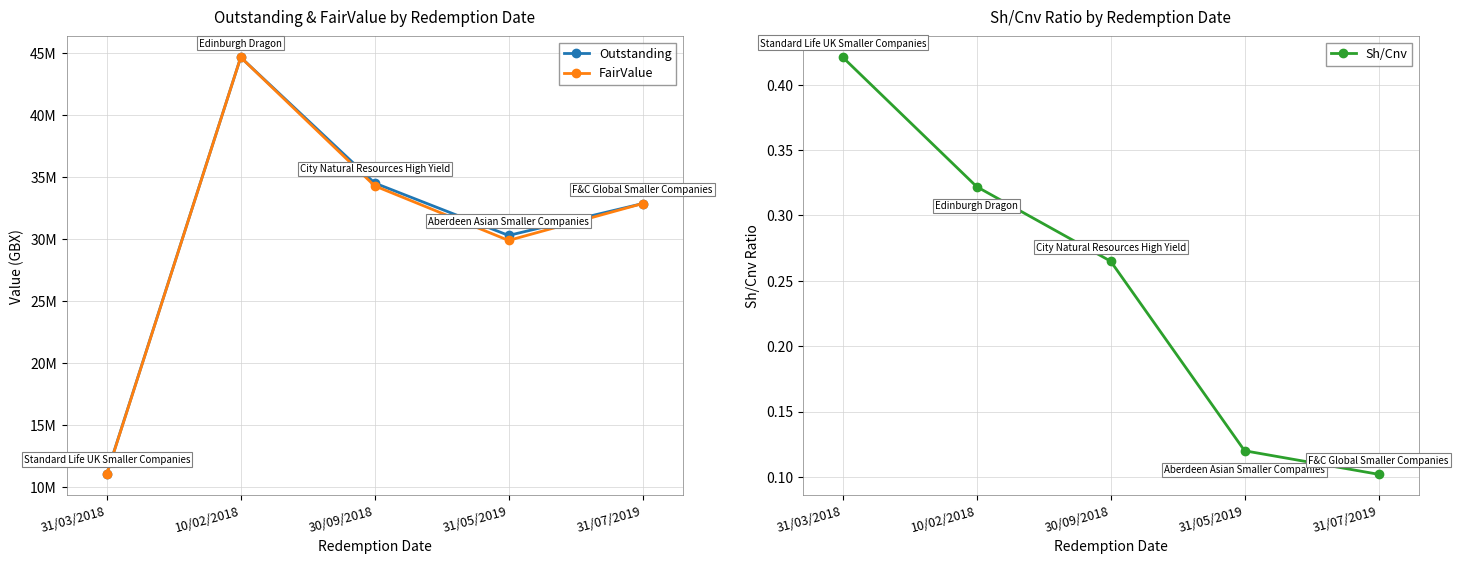

What is the label of the 1st point from the left?

31/03/2018